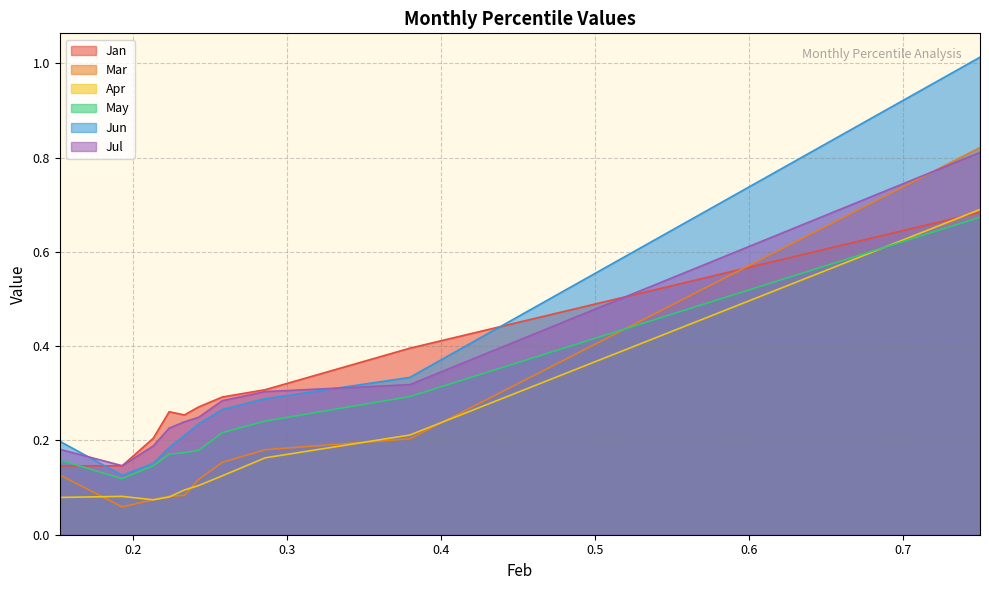

What is the approximate value of Jul at pct05?

0.2